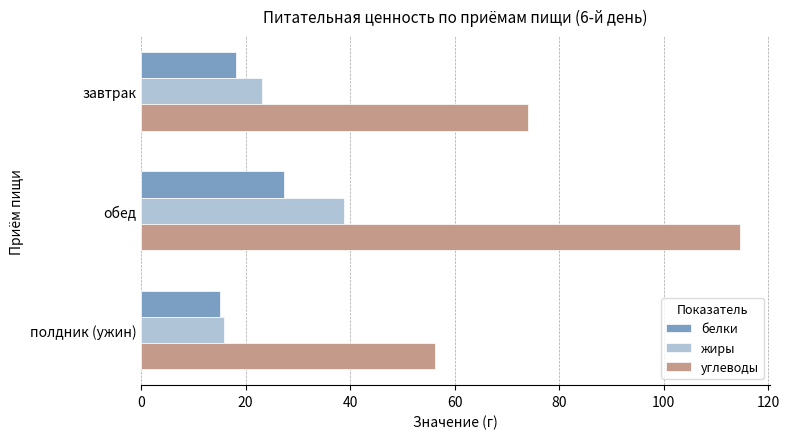

Is the value of углеводы at полдник (ужин) greater than the value of белки at завтрак?

Yes